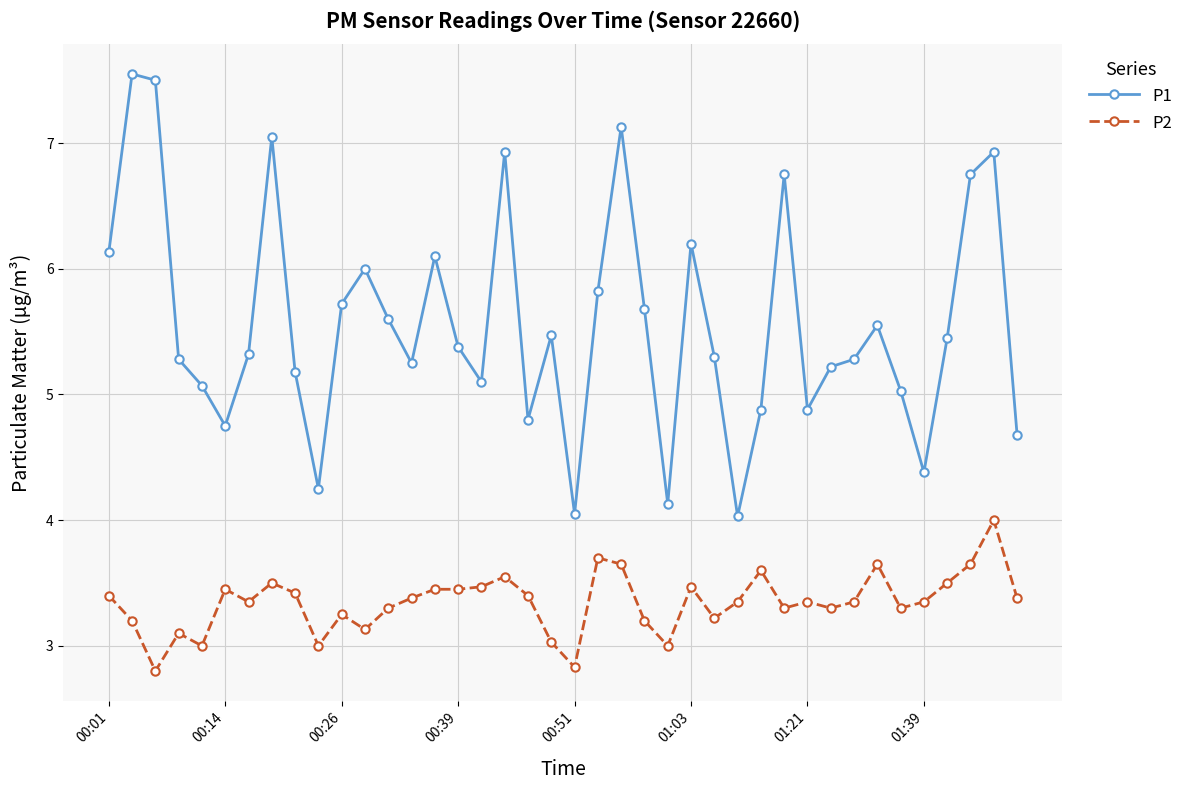

Which series has the widest spread of values?

P1